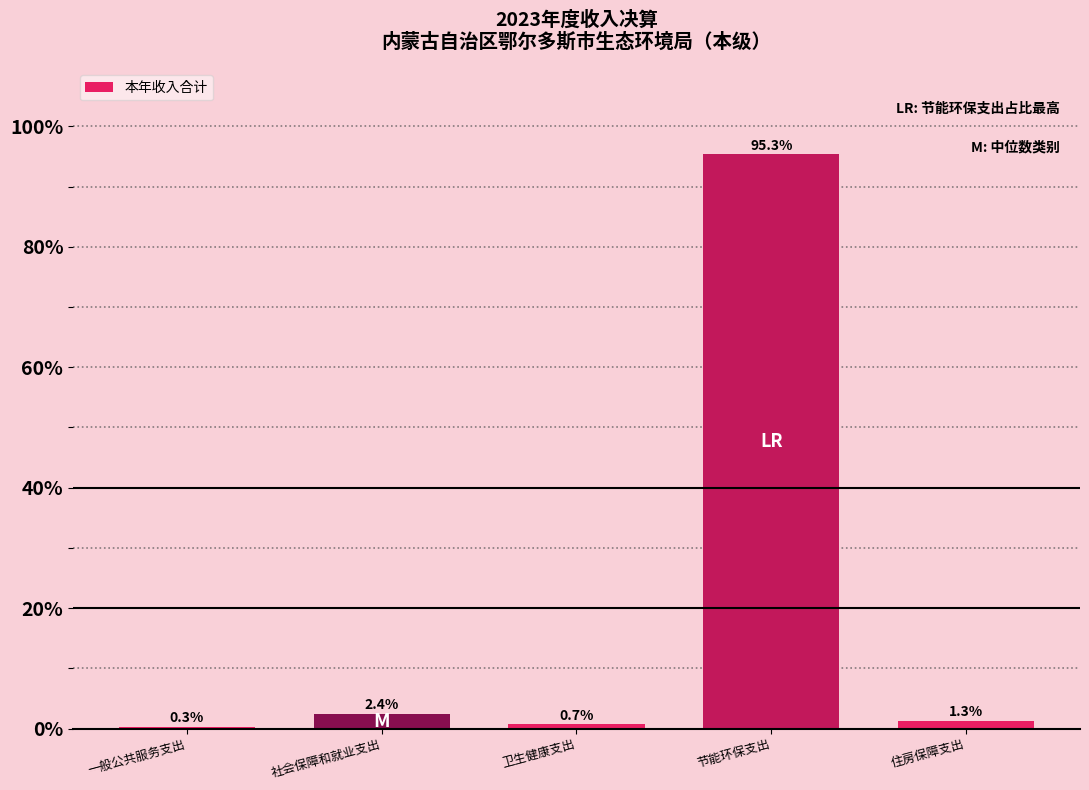

Reading left to right, list all the values displayed in this chart.

一般公共服务支出=0.3	社会保障和就业支出=2.4	卫生健康支出=0.7	节能环保支出=95.3	住房保障支出=1.3